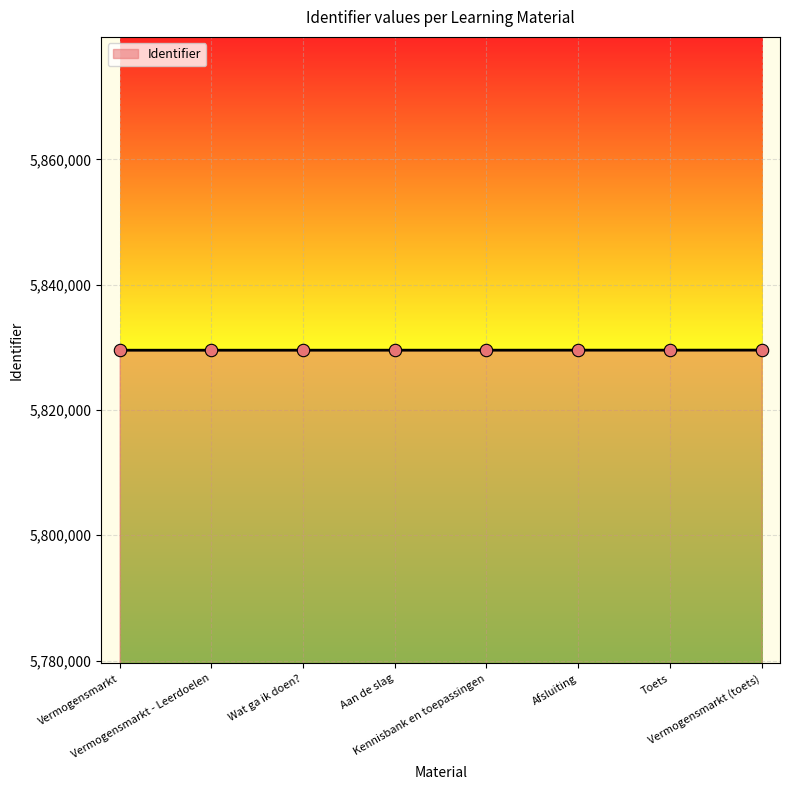

What is the average value?

5829545